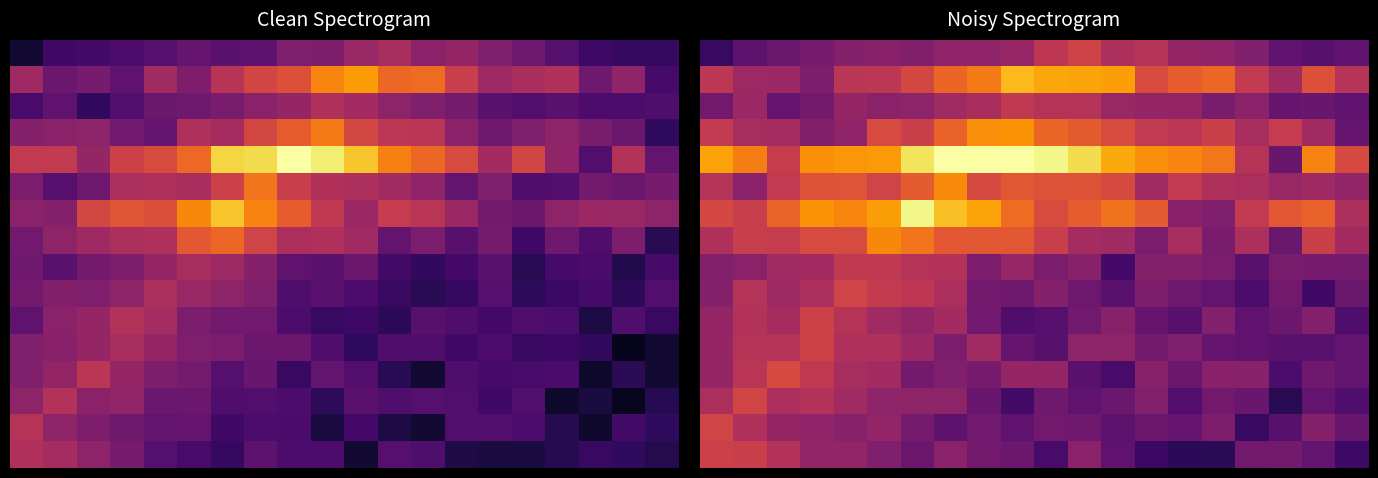

What is the total value across all series at 0?

7.3